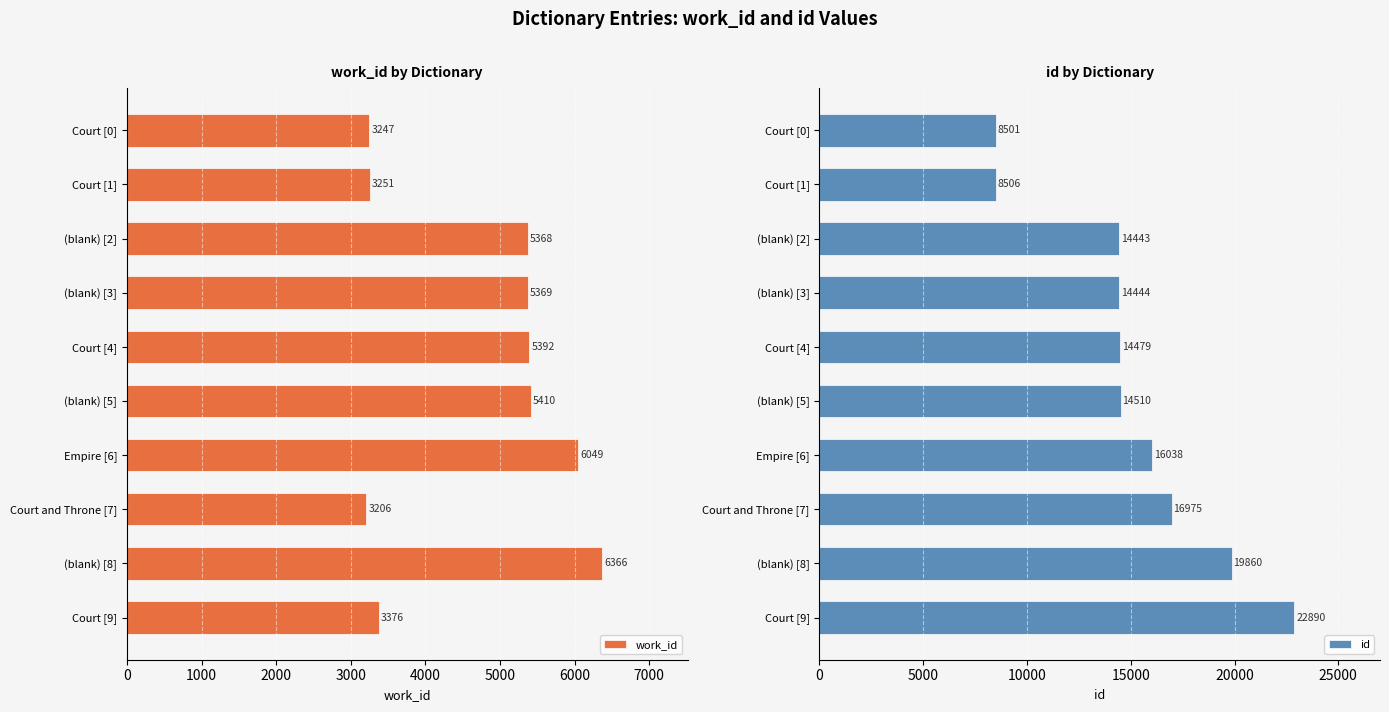

What is the average value of the work_id series?

4703